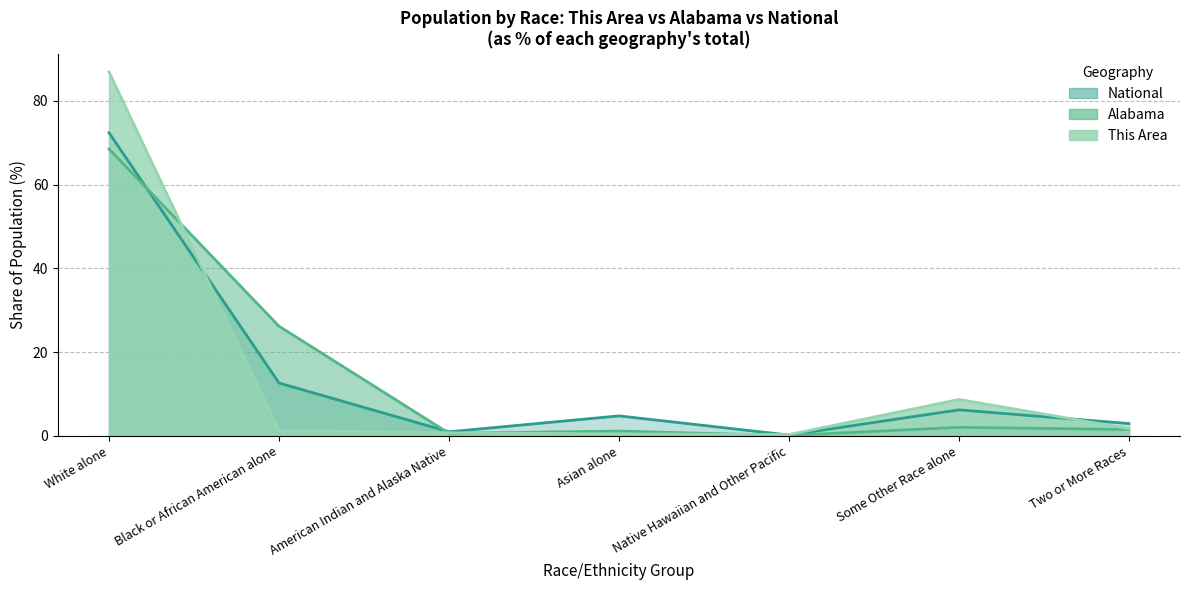

How many distinct data groups are displayed?

3